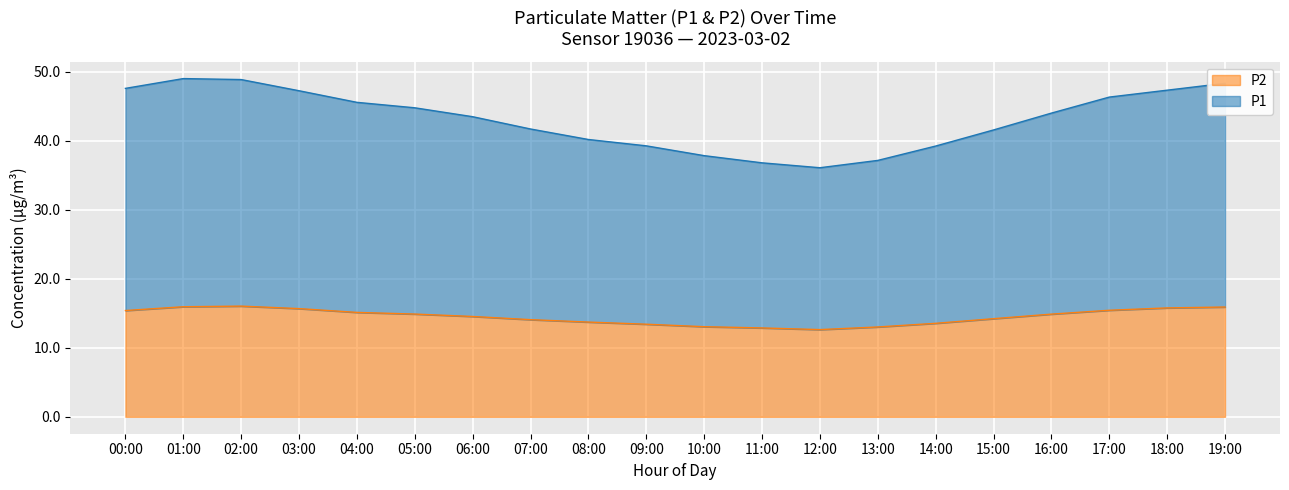

In P2, how many points are lower than both neighbors (excluding endpoints)?

1